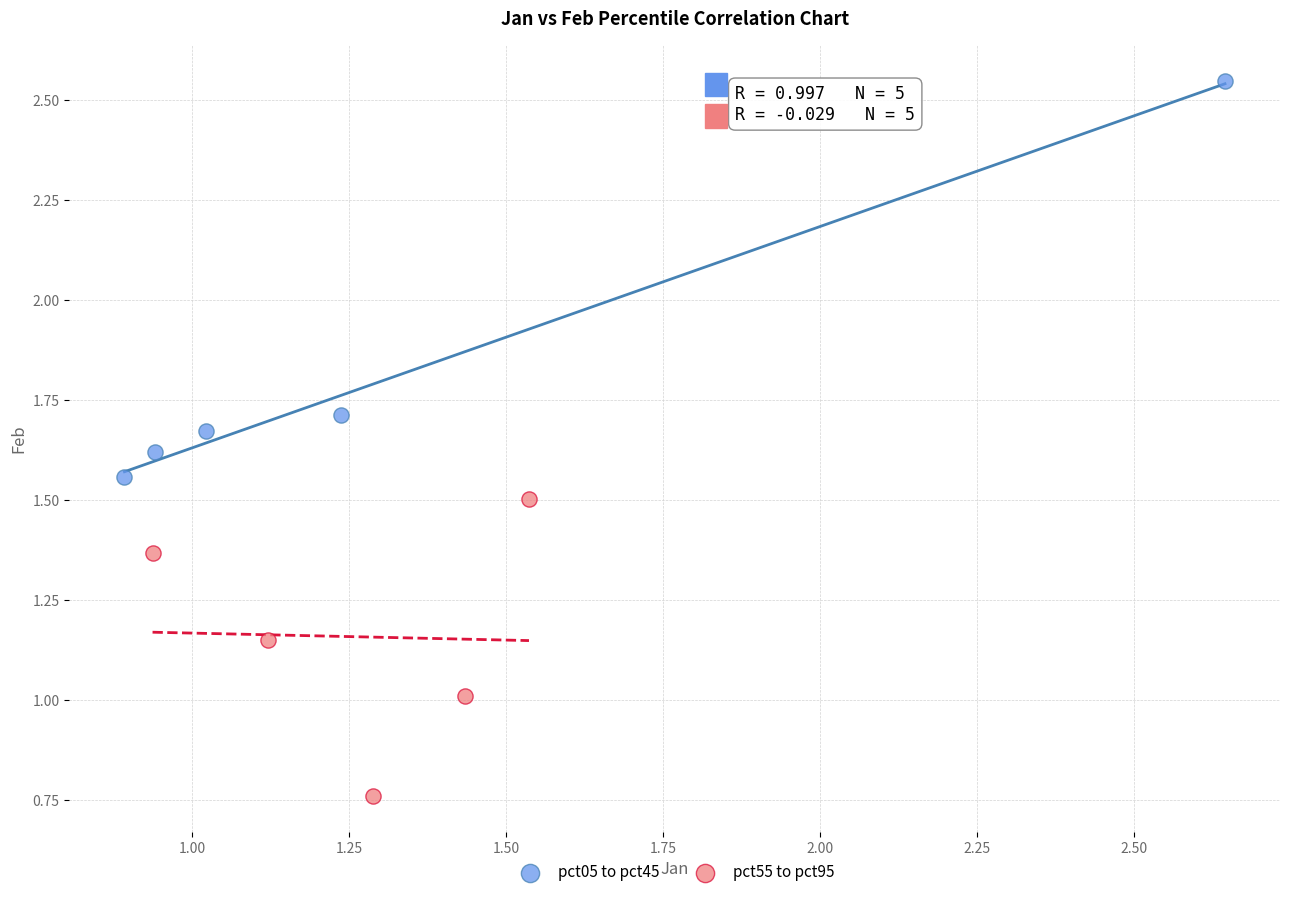

Which series reaches the maximum Y coordinate?

pct05 to pct45